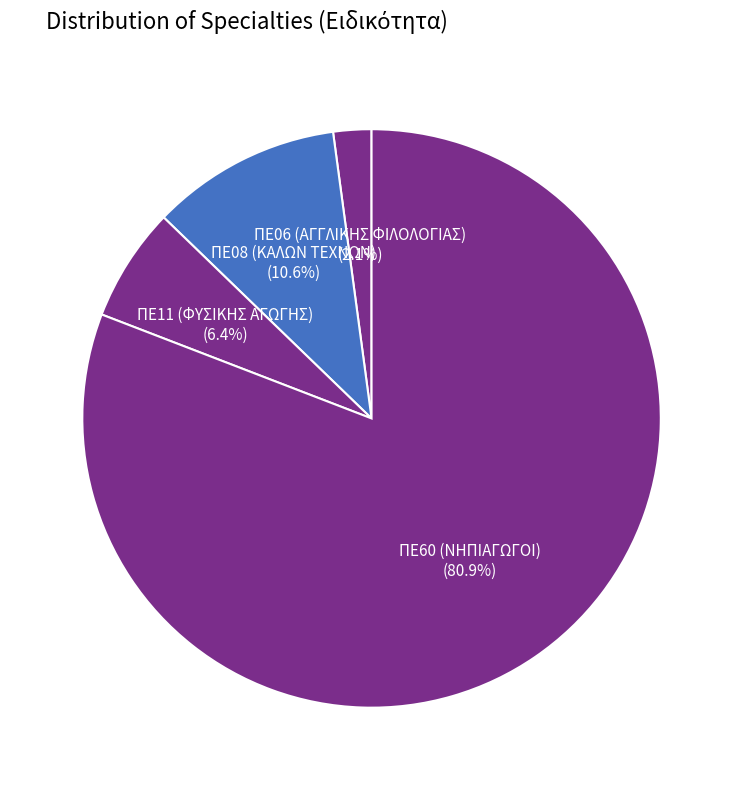

Which category has the biggest portion of the pie?

ΠΕ60 (ΝΗΠΙΑΓΩΓΟΙ)